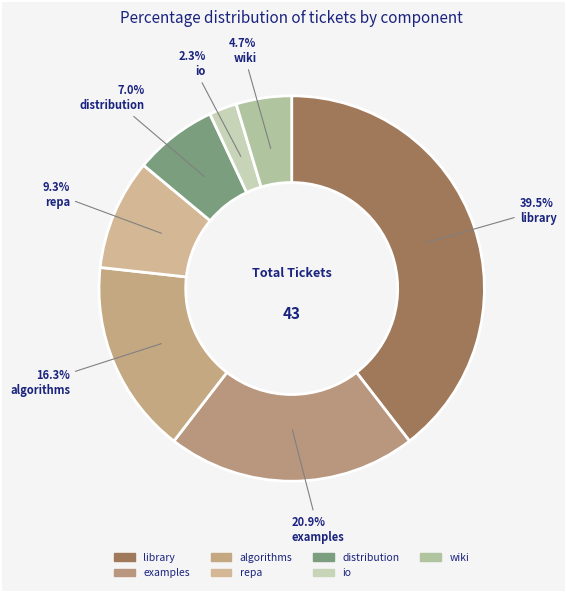

How many segments does this pie chart have?

7